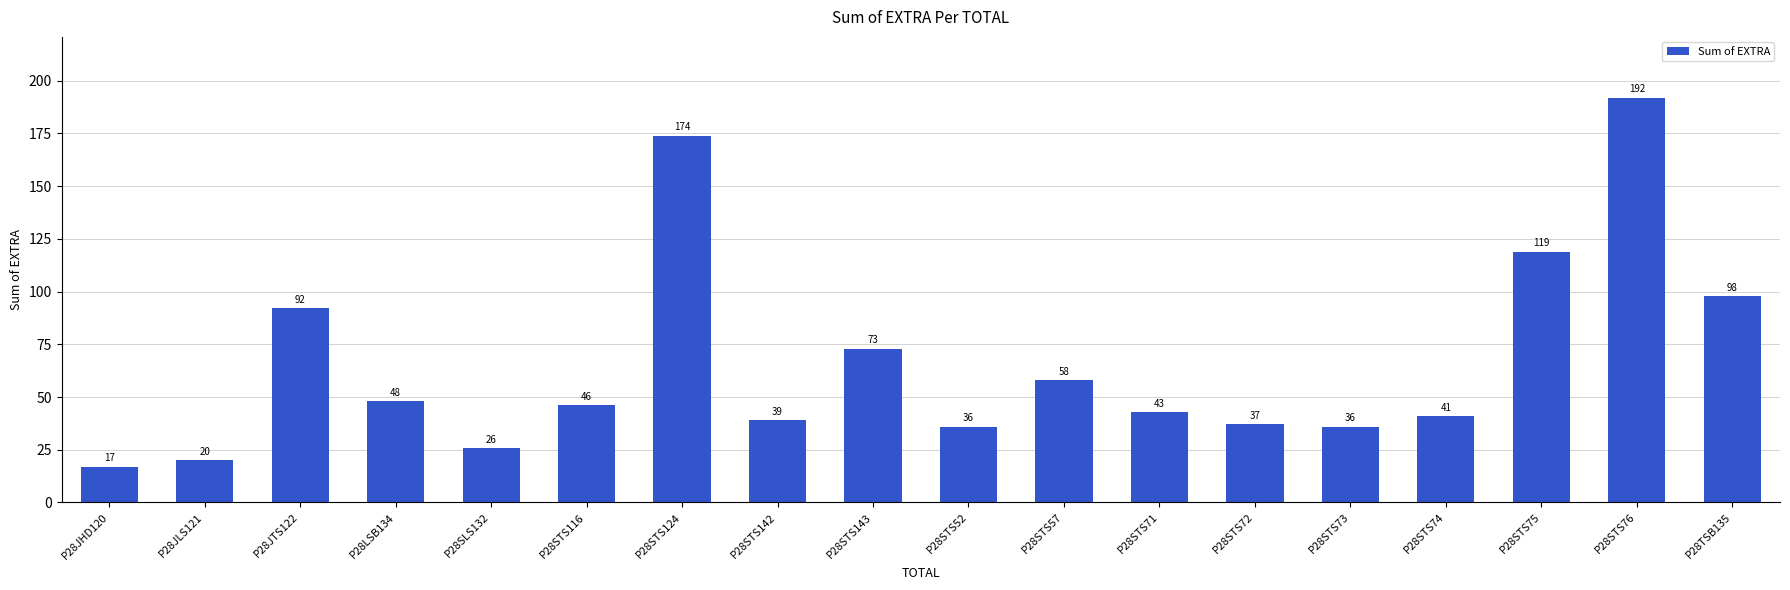

How many categories are shown in the chart?

18